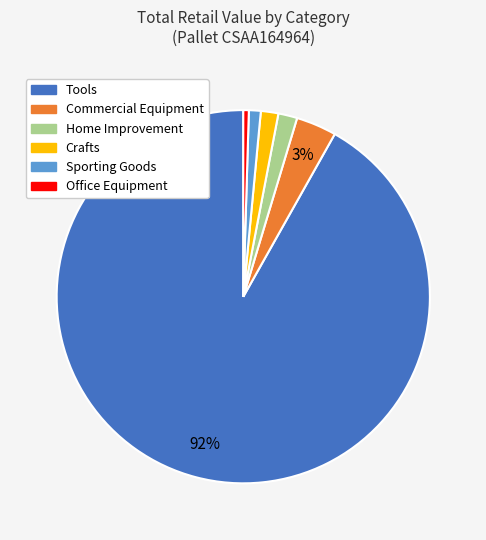

Does Tools represent more than half of the total?

Yes